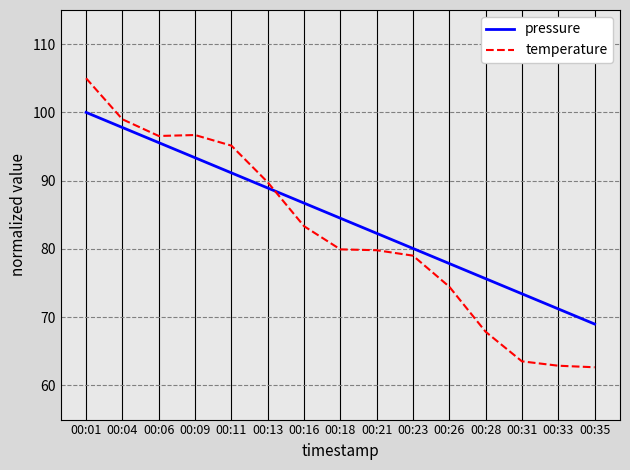

Rank the series at 00:31 from highest to lowest value.

pressure, temperature